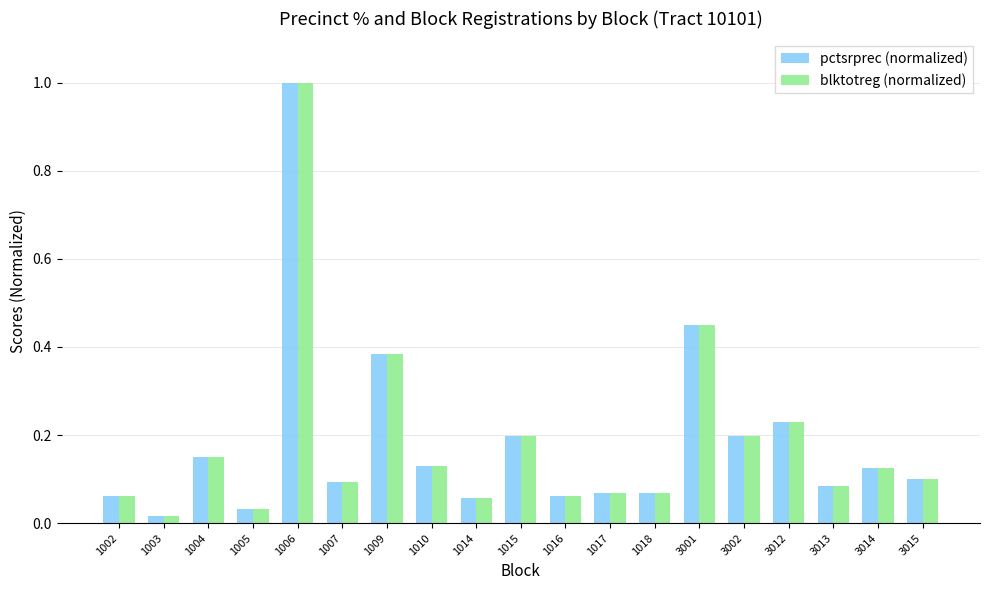

Which category has the highest value in the pctsrprec (normalized) series?

1006